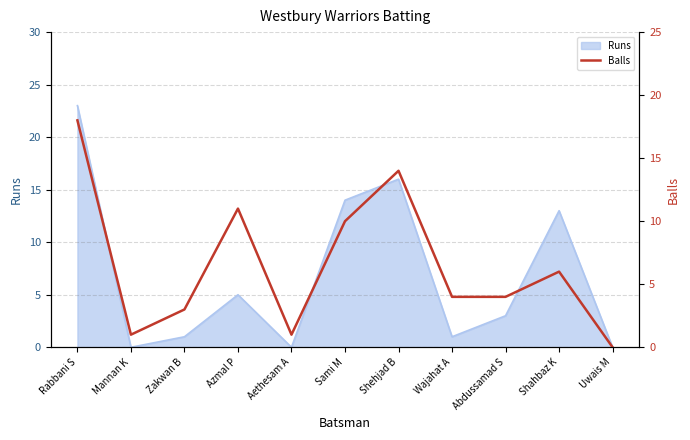

What is the ratio of the value at Shehjad B to the value at Aethesam A?

14.0